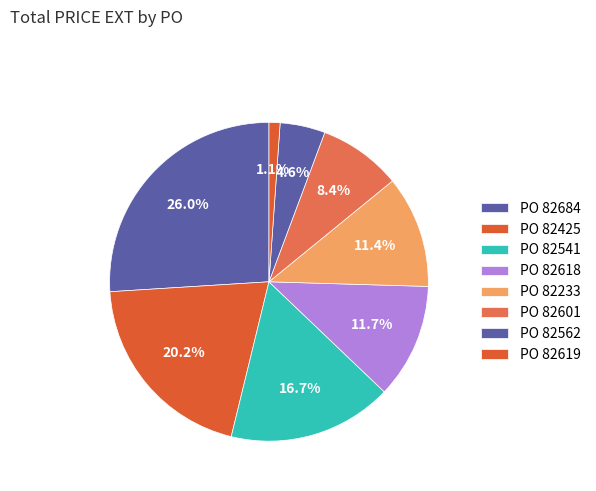

Count the number of slices in the pie.

8